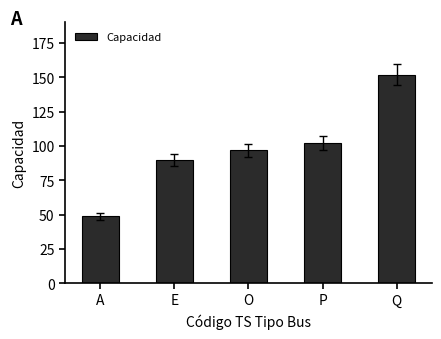

The value at A is 49. True or false?

True